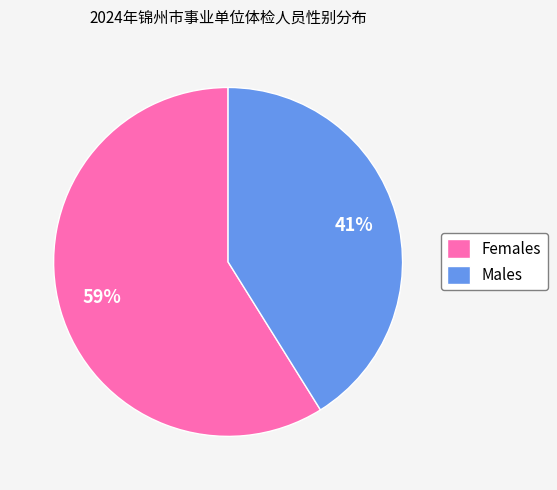

Does Males account for over 50% of the chart?

No